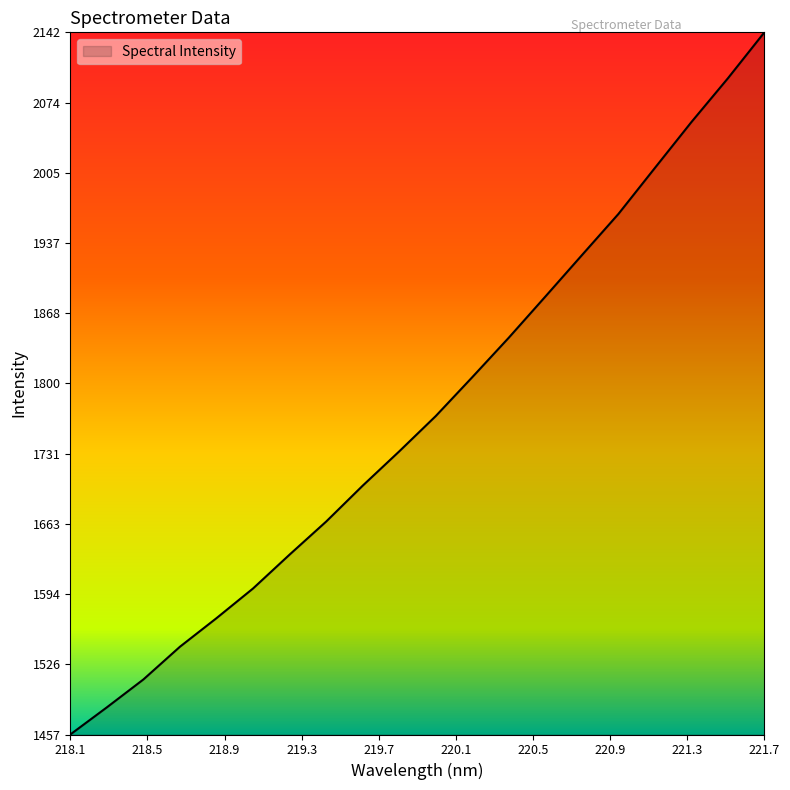

What is the maximum value shown in the chart?

2142.3